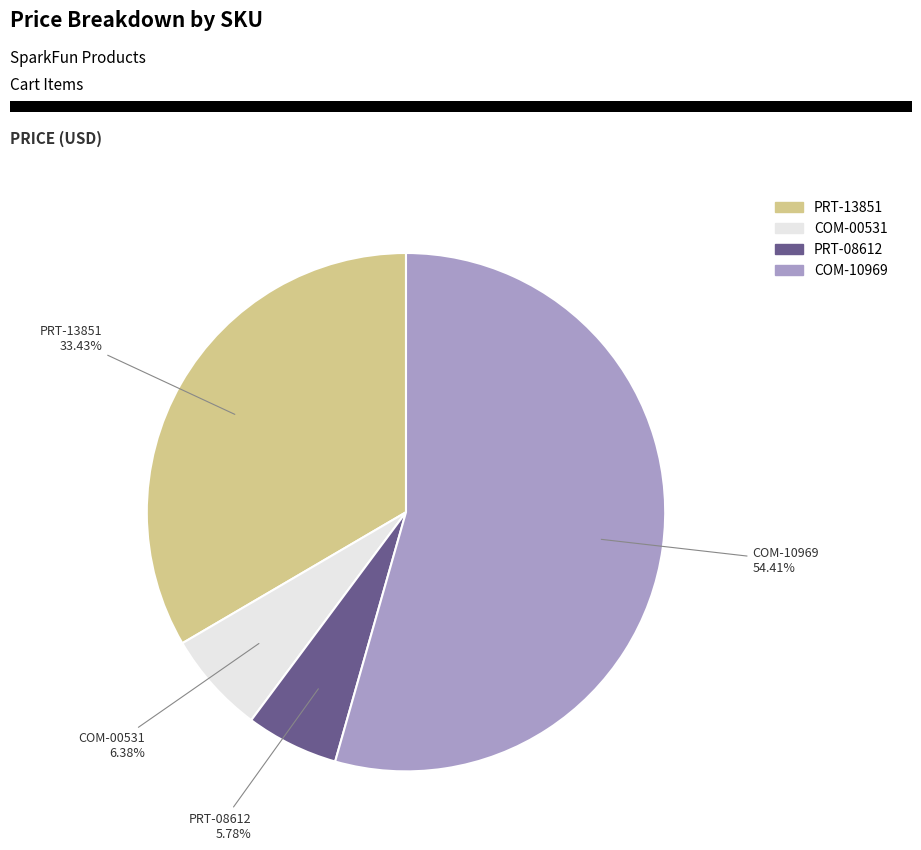

Count the number of slices in the pie.

4